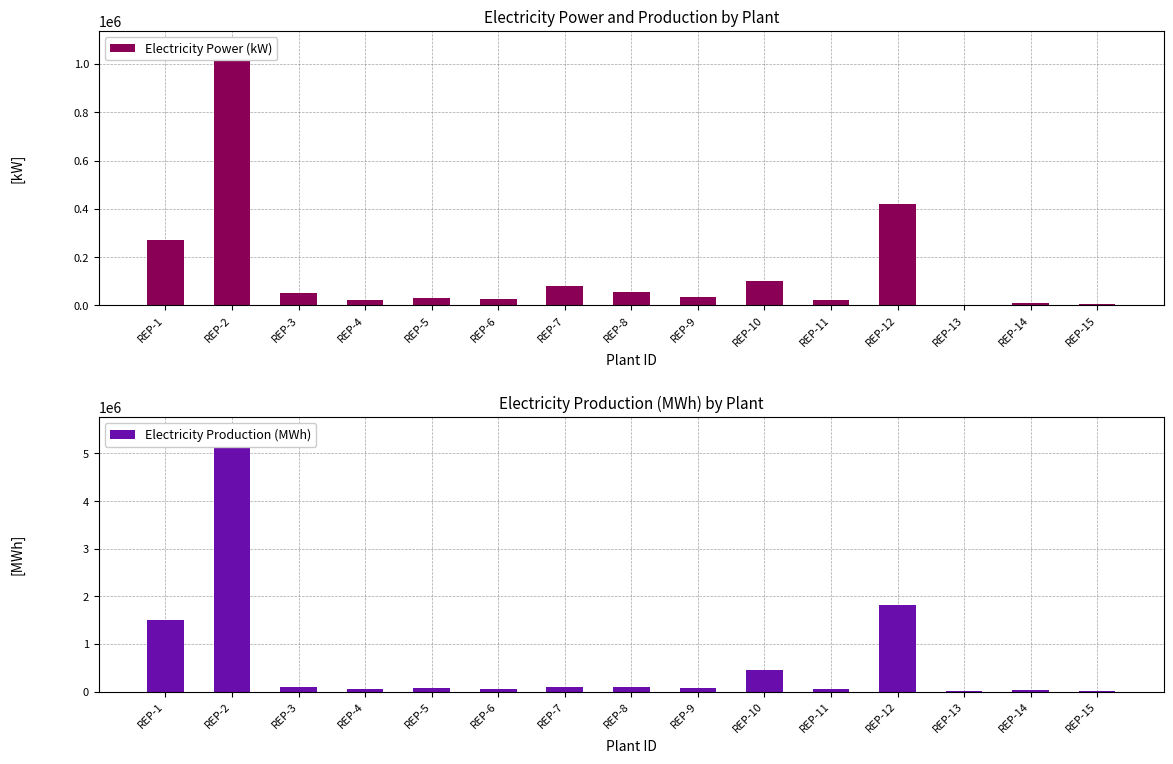

How many data points in Electricity Power (kW) are above 36000?

7